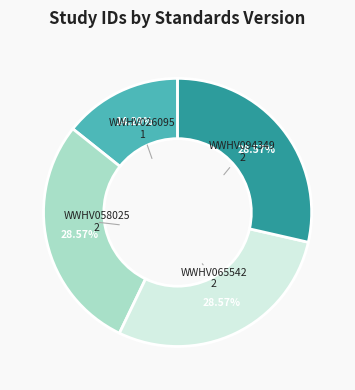

Which has a higher value, WWHV026095 or WWHV058025?

WWHV058025